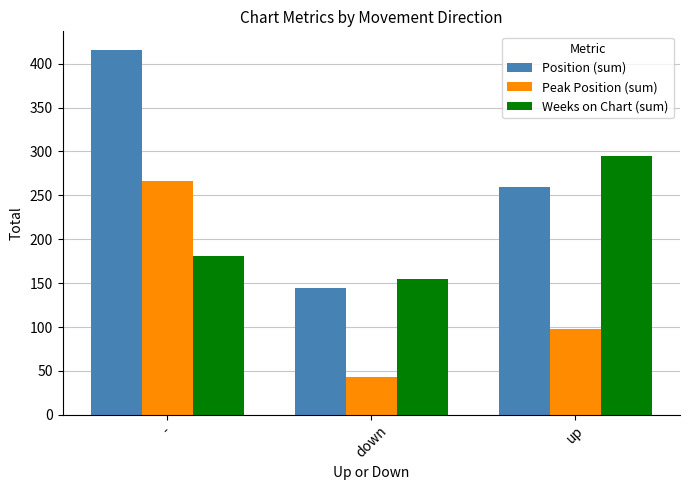

What are all the series names shown in the legend?

Position (sum), Peak Position (sum), Weeks on Chart (sum)